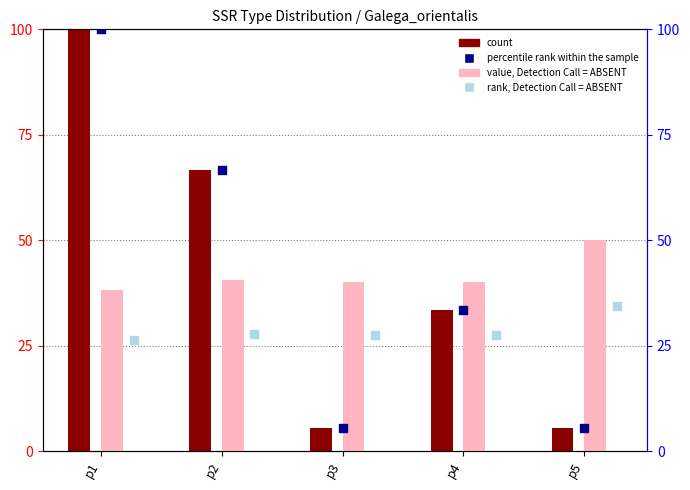

Which series reaches the minimum Y coordinate?

count